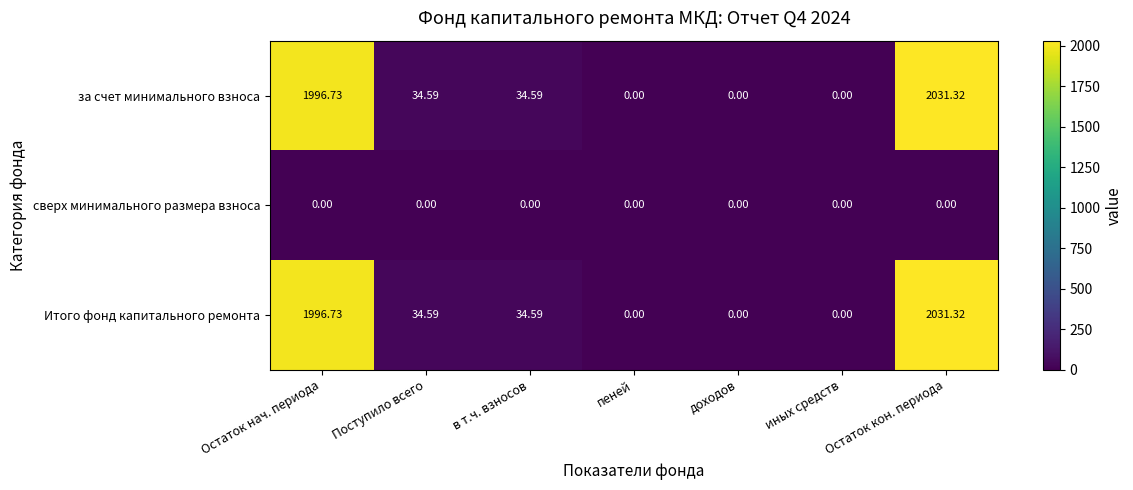

At which label does за счет минимального взноса first exceed 34?

Остаток нач. периода